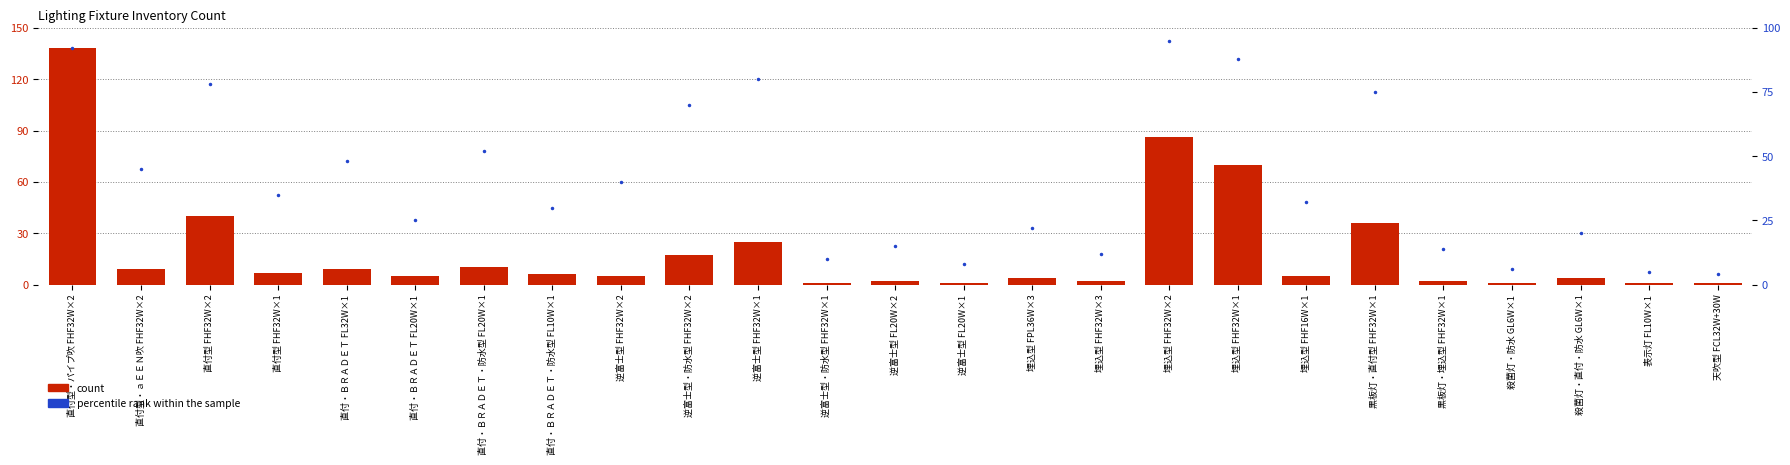

The count series shows 0 at 逆富士型 FL20W×1. True or false?

False